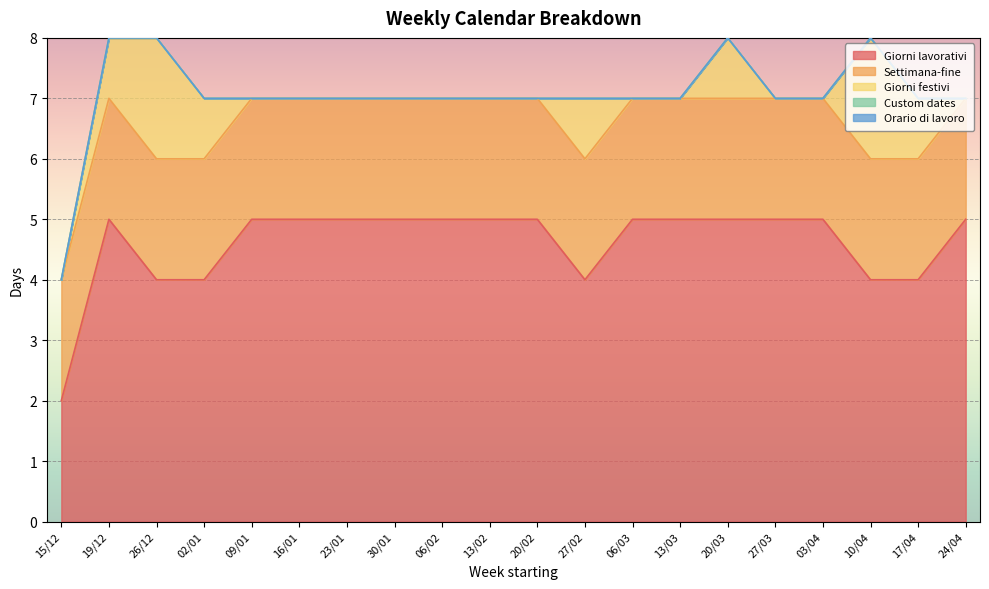

How many categories are shown in the chart?

20